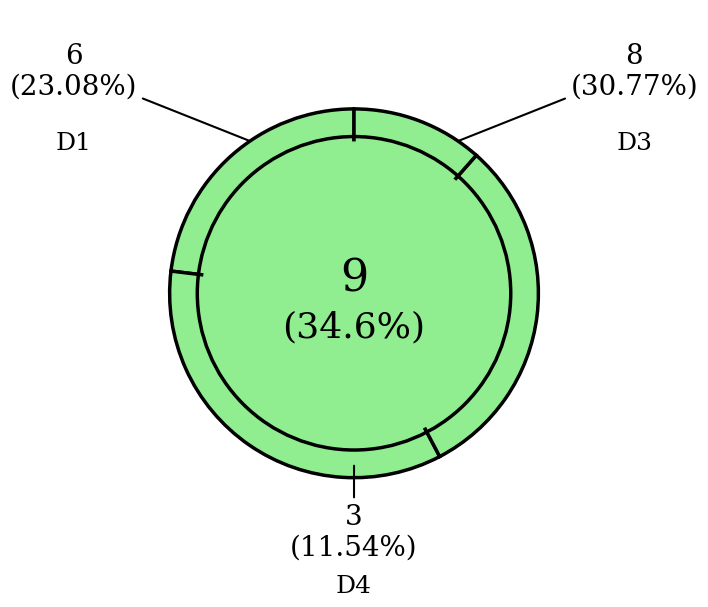

Combined, do DIV 2 and DIV 3 account for over 50%?

Yes